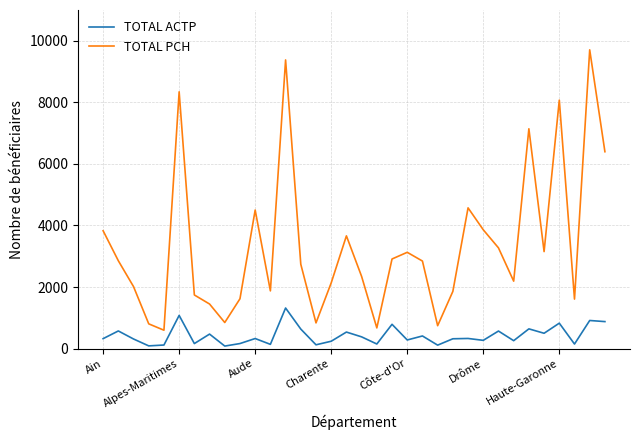

True or false: TOTAL PCH has more than 1 interior local peaks.

True